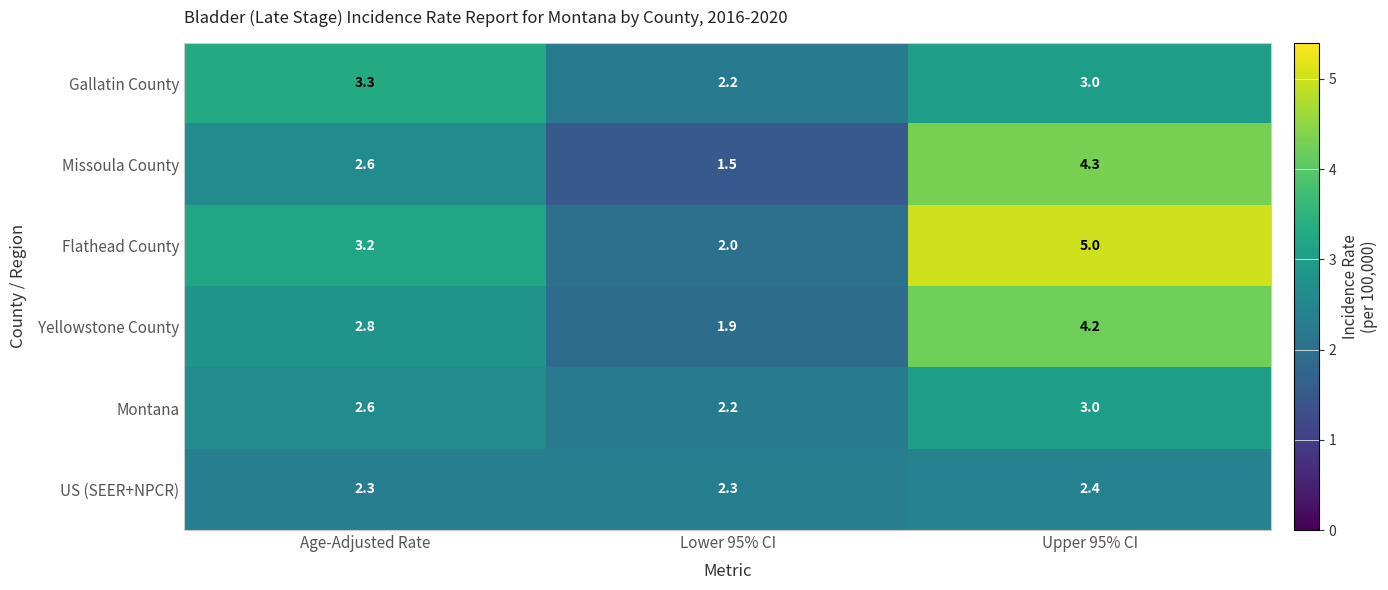

Which category has the highest value in the Gallatin County series?

Age-Adjusted Rate